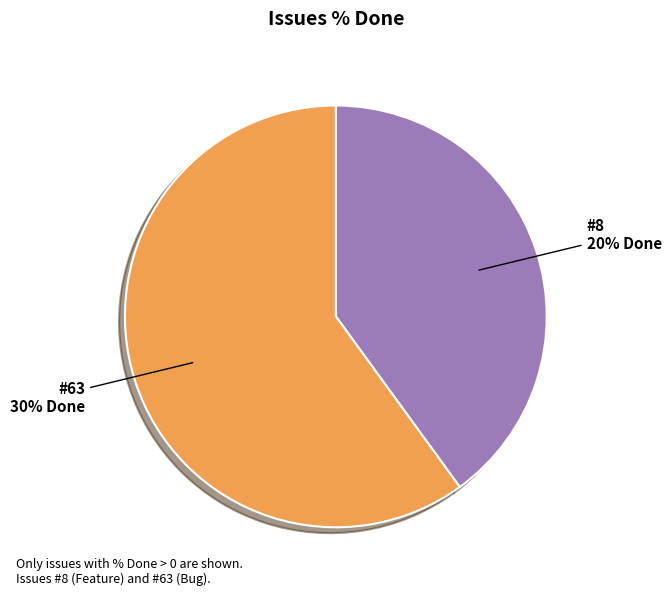

The #36 slice represents 15% of the pie. True or false?

False